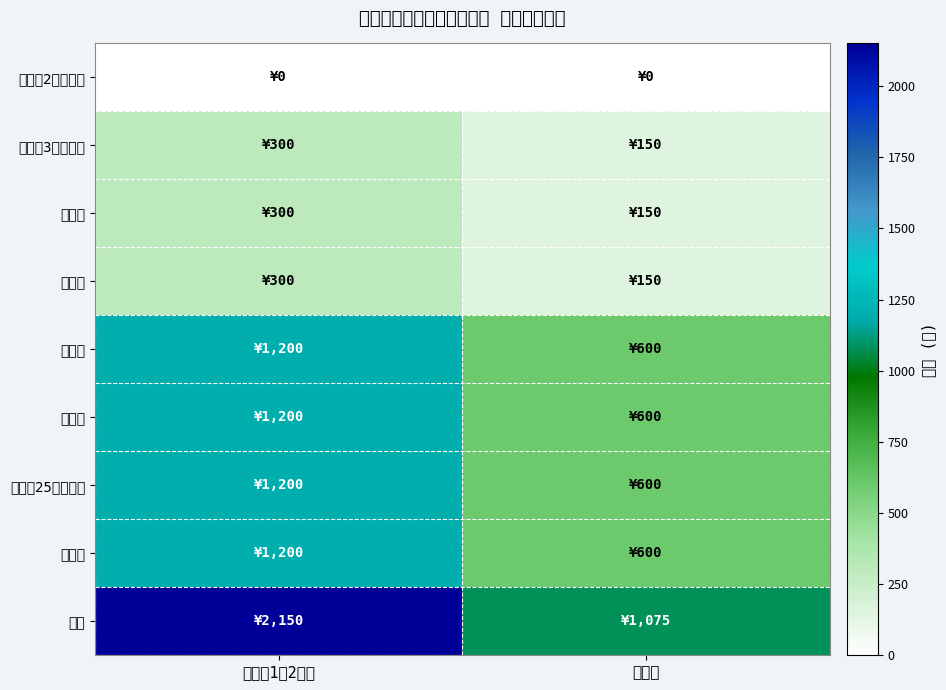

At 宿泊（1泊2日）, list the series in order from largest to smallest.

成人, 高校生, 大学生, 青年（25歳以下）, 指導者, 幼児（3歳以上）, 小学生, 中学生, 幼児（2歳以下）